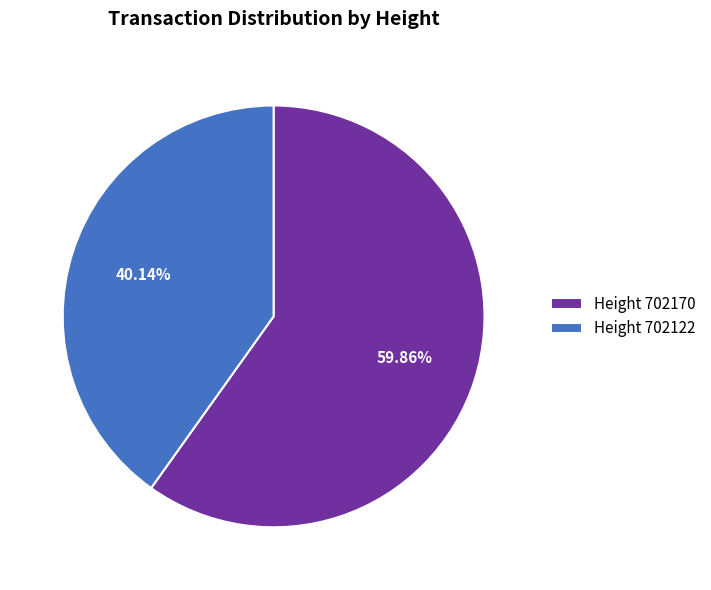

To the nearest percent, what is the average slice percentage?

50%